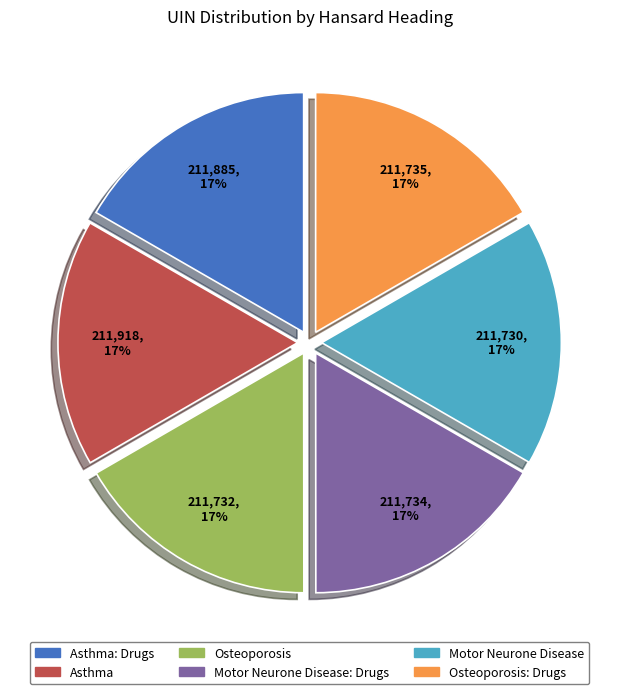

Is there a majority slice in this chart?

No